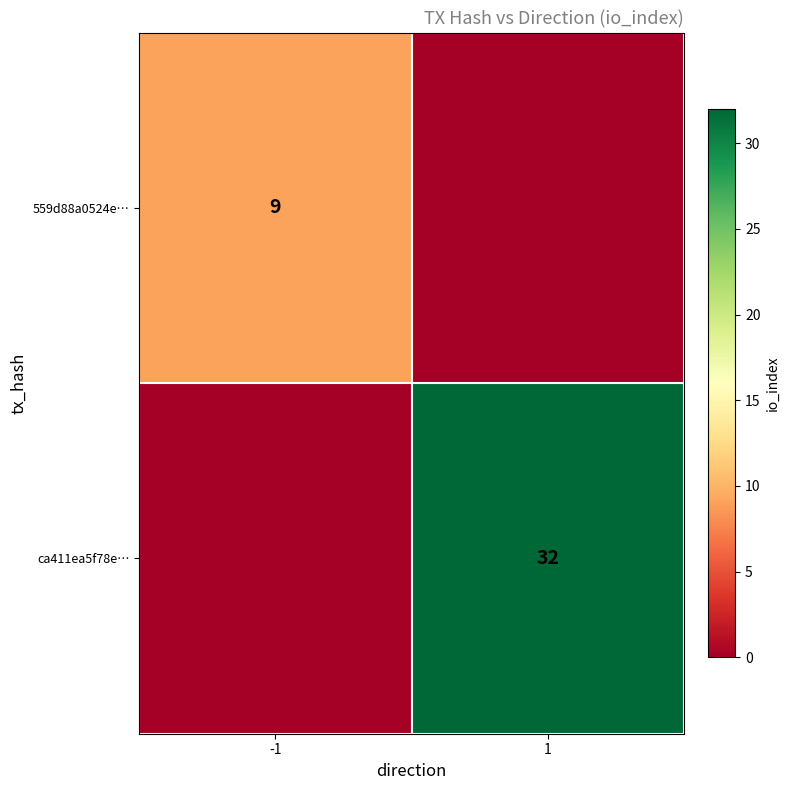

What is the maximum value shown in the chart?

32